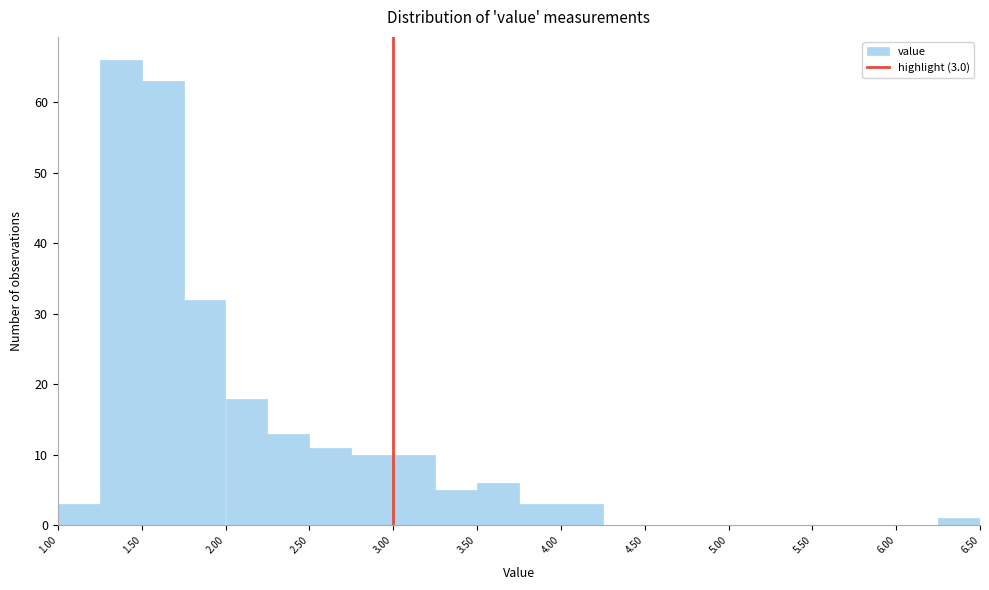

Over which range of the x-axis is the bar tallest?

1.25 to 1.50